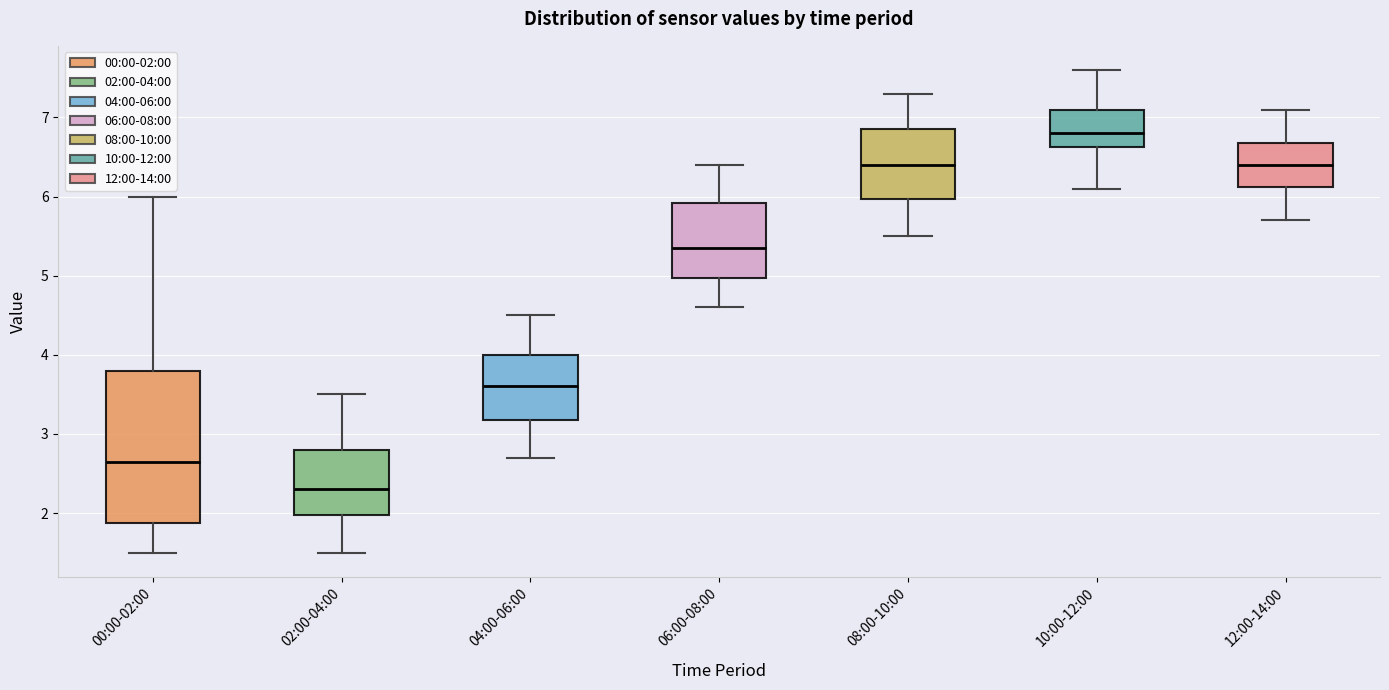

Reading left to right, read every box against the y-axis: the position of its median line, the range the box covers, and the ends of its whiskers. The values are not printed on the chart, so give them approximately, as read against the axis.

00:00-02:00: median 2.7, box 1.9 to 3.8, whiskers 1.5 to 6.0
02:00-04:00: median 2.3, box 2.0 to 2.8, whiskers 1.5 to 3.5
04:00-06:00: median 3.6, box 3.2 to 4.0, whiskers 2.7 to 4.5
06:00-08:00: median 5.4, box 5.0 to 5.9, whiskers 4.6 to 6.4
08:00-10:00: median 6.4, box 6.0 to 6.9, whiskers 5.5 to 7.3
10:00-12:00: median 6.8, box 6.6 to 7.1, whiskers 6.1 to 7.6
12:00-14:00: median 6.4, box 6.1 to 6.7, whiskers 5.7 to 7.1